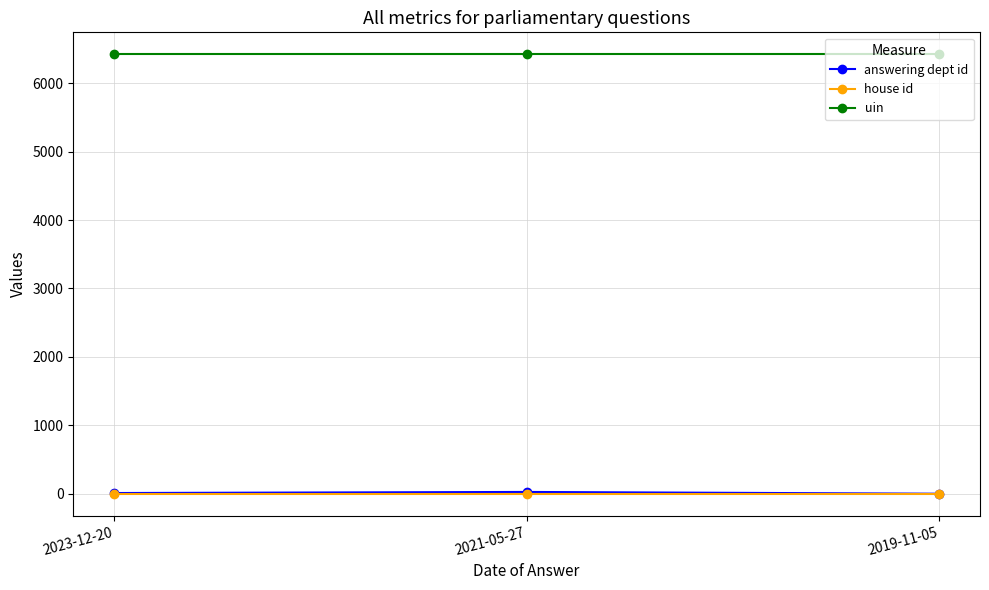

Does the chart have visible grid lines?

Yes